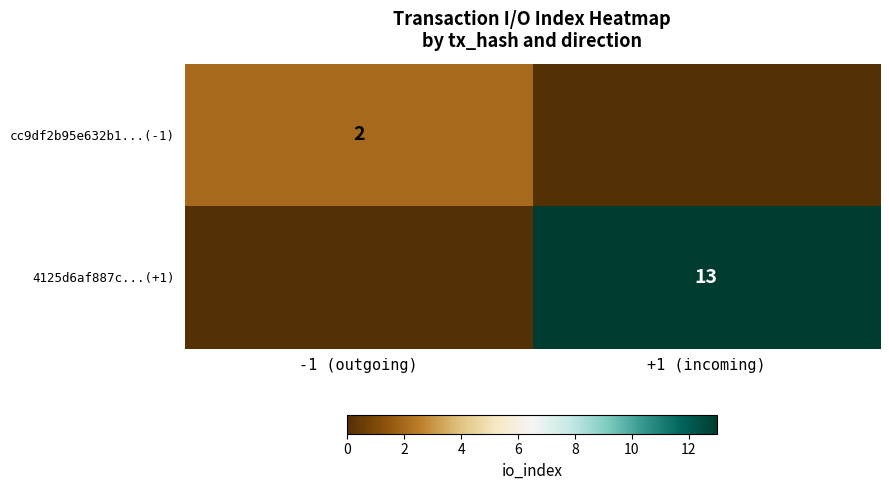

The value of cc9df2b95e632b1...(-1) at -1 (outgoing) is 2. True or false?

True